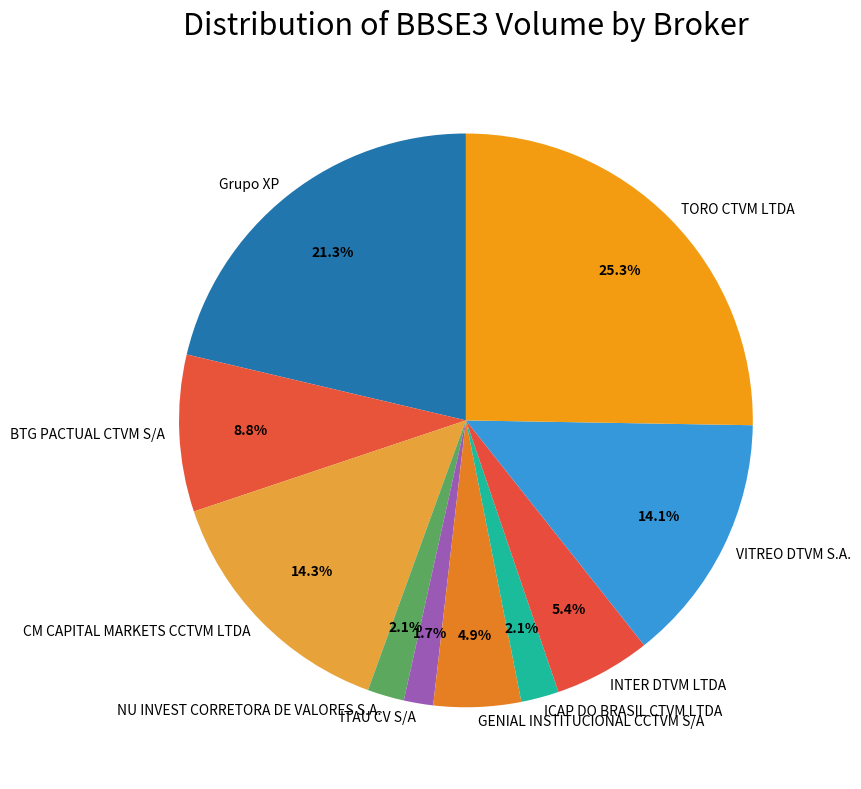

How much of the chart is everything except TORO CTVM LTDA?

74.7%